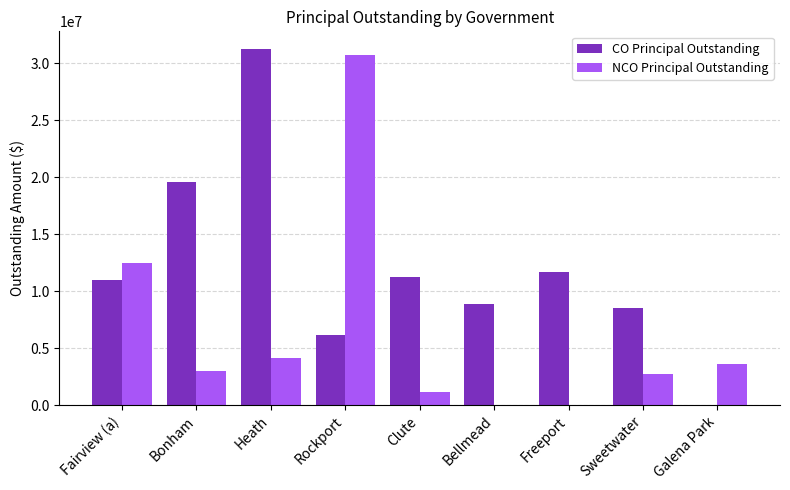

Which series has the widest spread of values?

CO Principal Outstanding